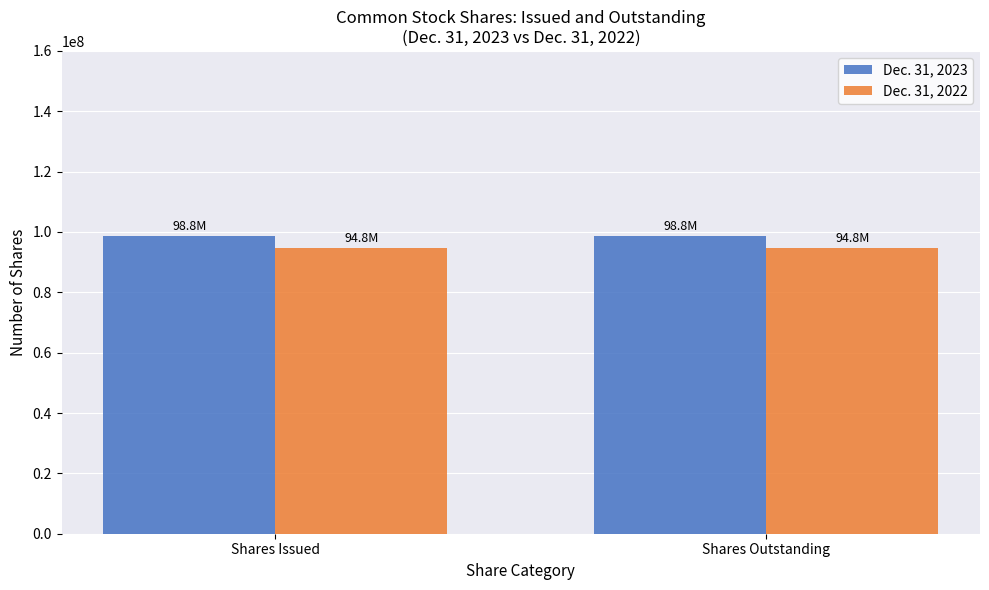

What position from the left is Shares Issued?

1